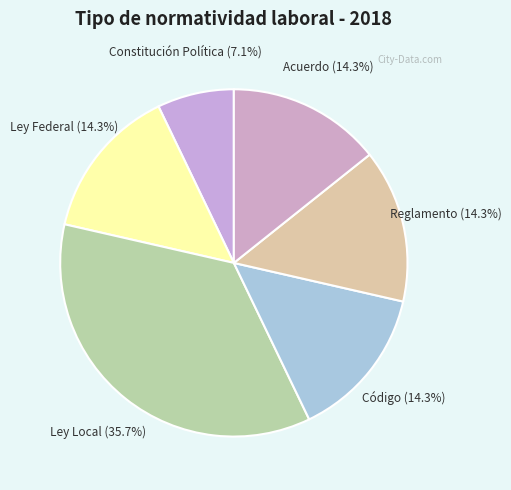

How many slices are in this pie chart?

6